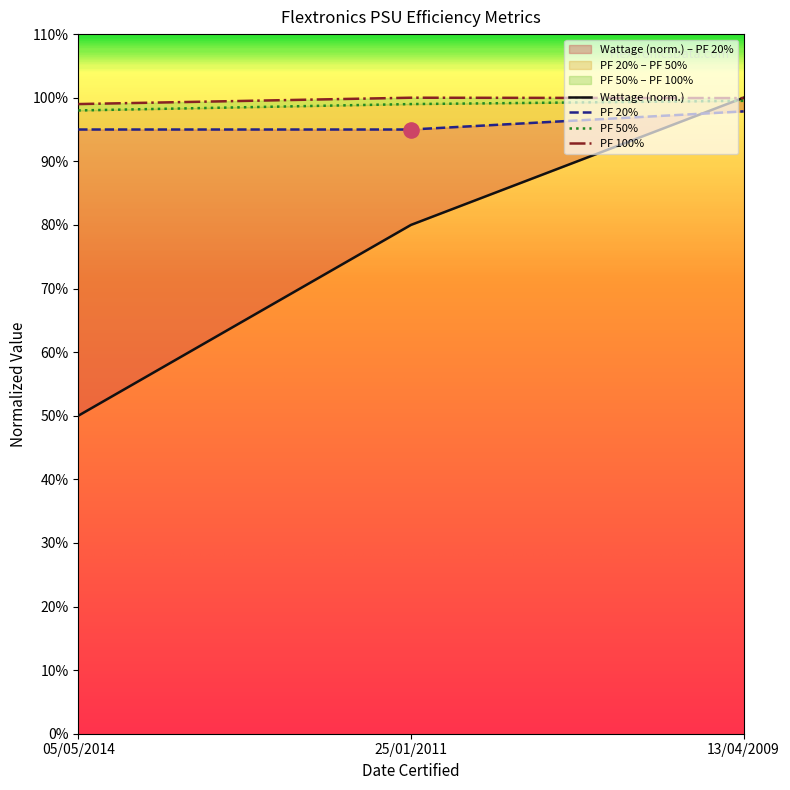

At which category is the sum across all series the highest?

13/04/2009